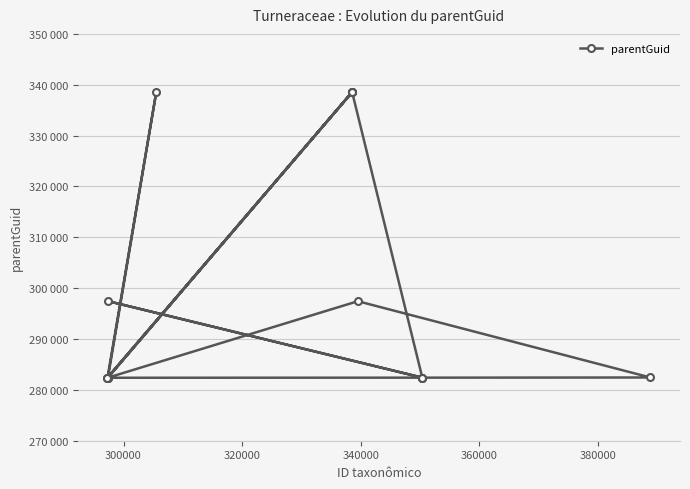

Does the chart have visible grid lines?

Yes